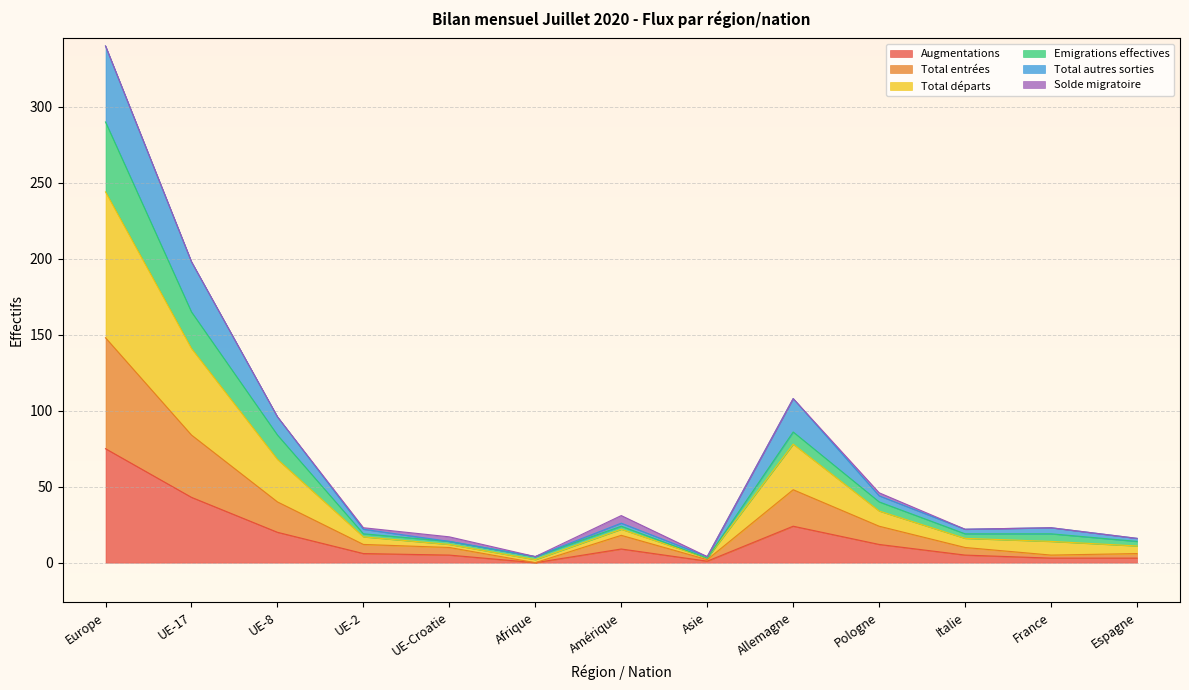

Which category has the lowest value across all series?

Afrique